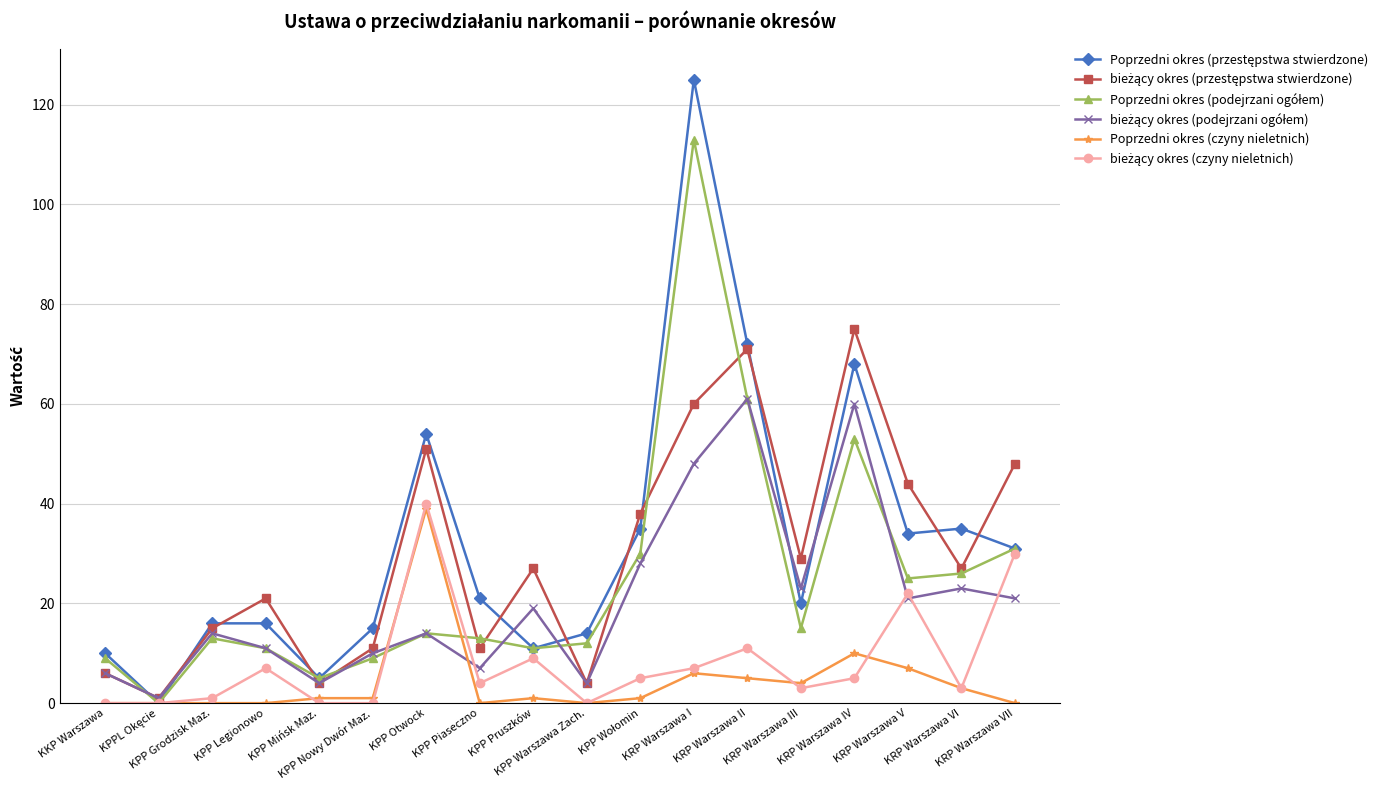

What is the greatest value displayed?

125